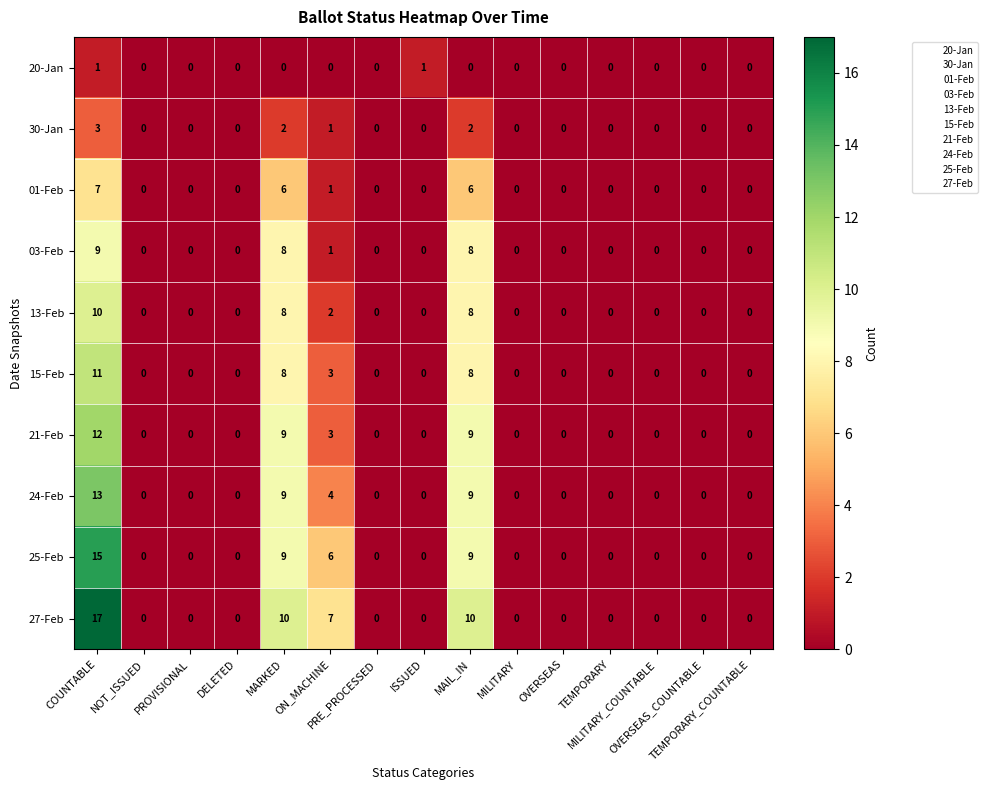

Which series has the widest spread of values?

27-Feb